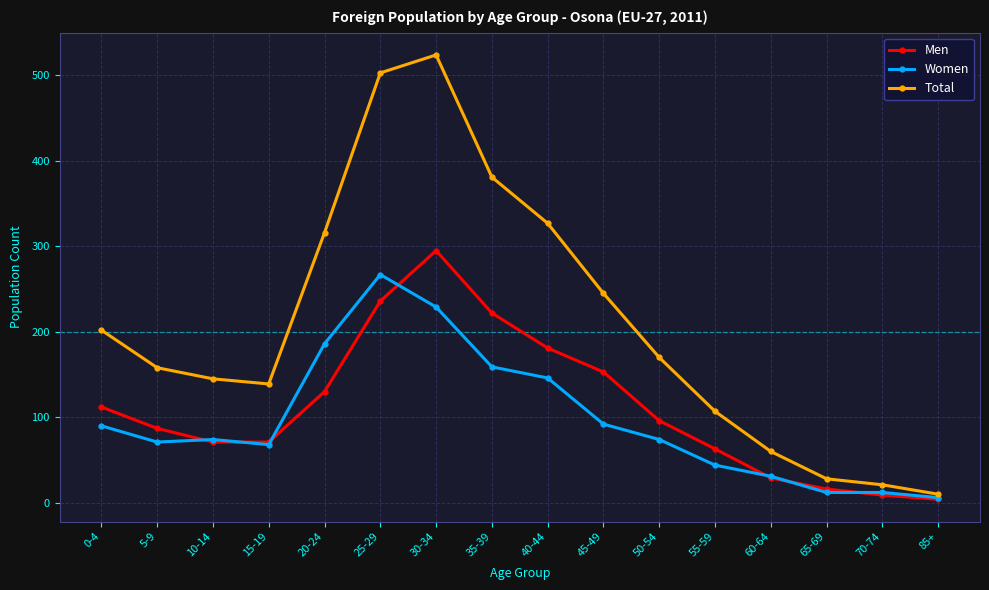

At which label is Women closest to 136?

40-44